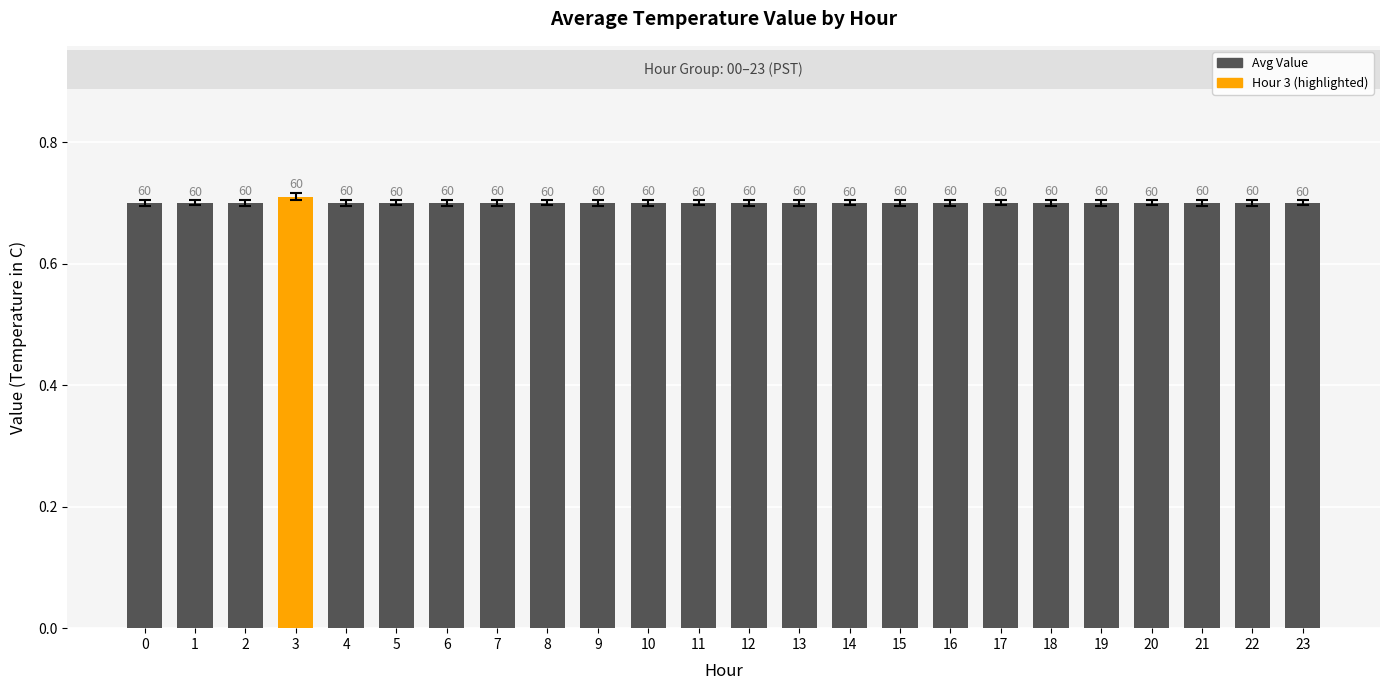

Reading right to left, transcribe all the data shown in this chart.

0.7	0.7	0.7	0.7	0.7	0.7	0.7	0.7	0.7	0.7	0.7	0.7	0.7	0.7	0.7	0.7	0.7	0.7	0.7	0.7	0.7	0.7	0.7	0.7